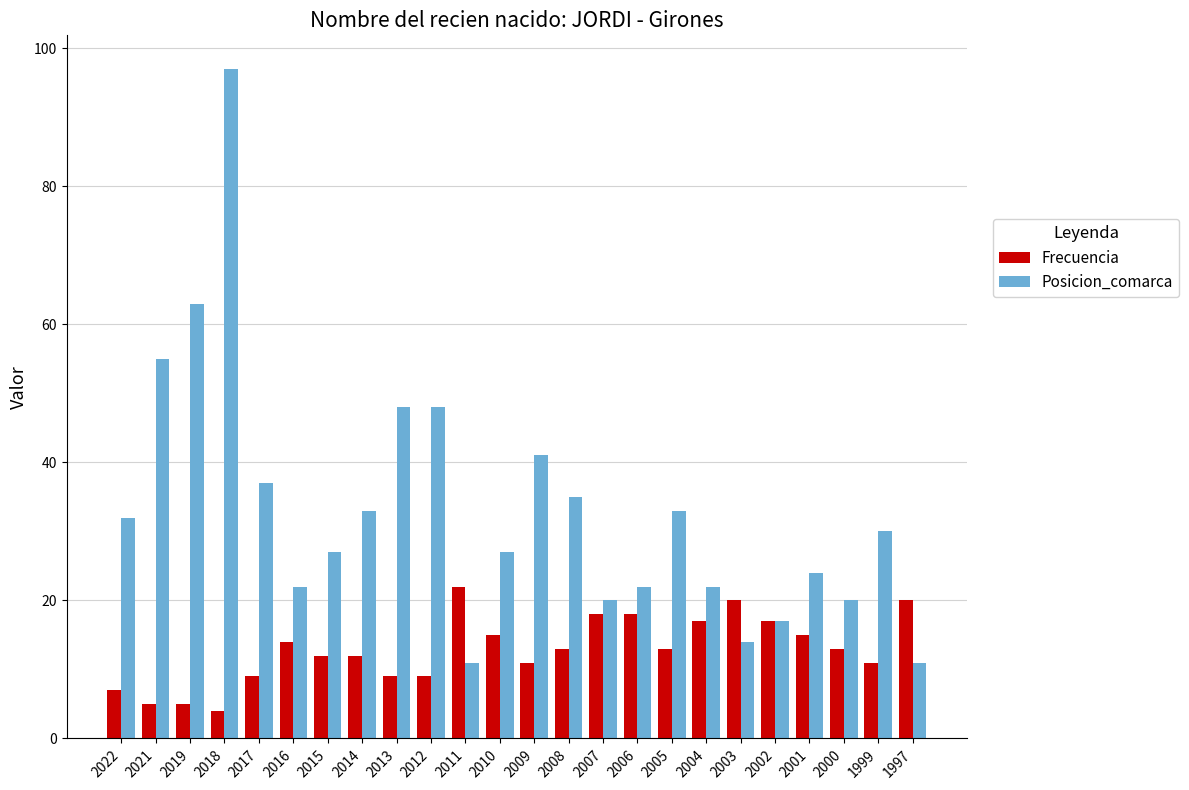

Is it true that Posicion_comarca equals 11 at 1997?

True